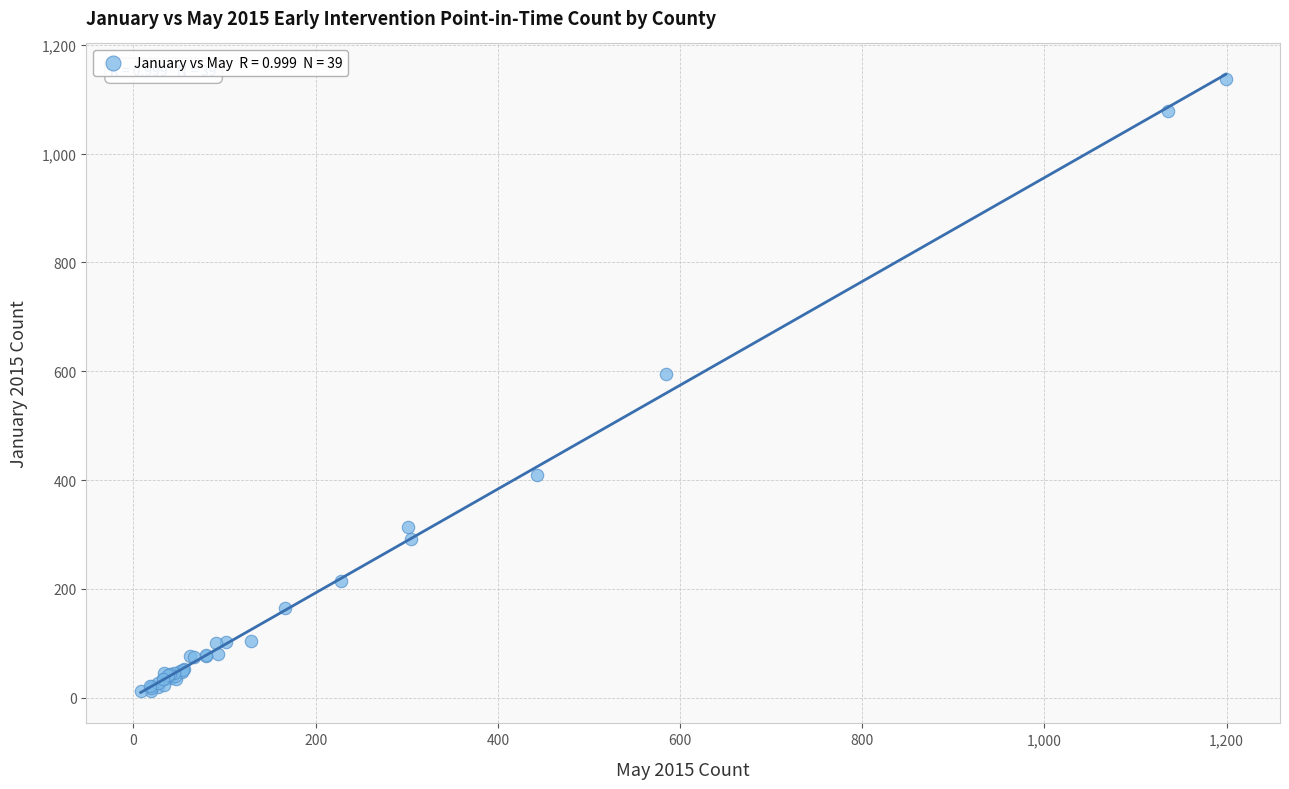

What Y value in the scatter plot is closest to 574?

594